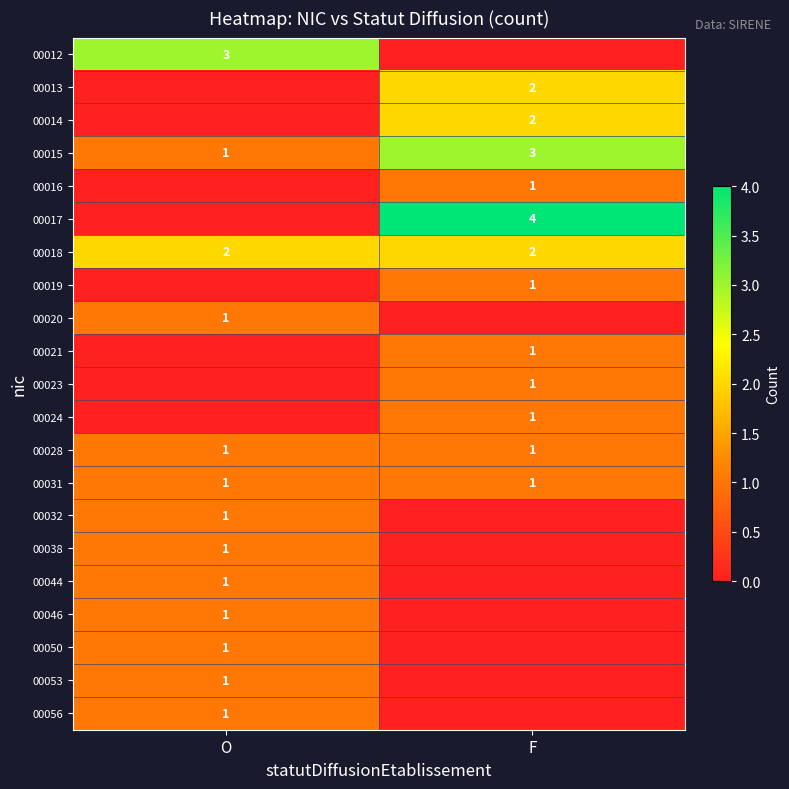

What is the sum of the 00015 values at O and F?

4